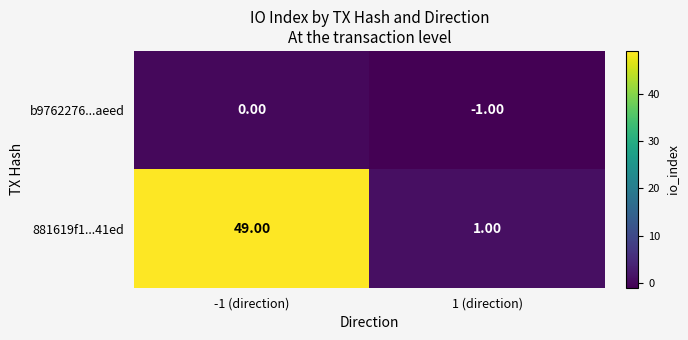

Count the number of data series in this chart.

2